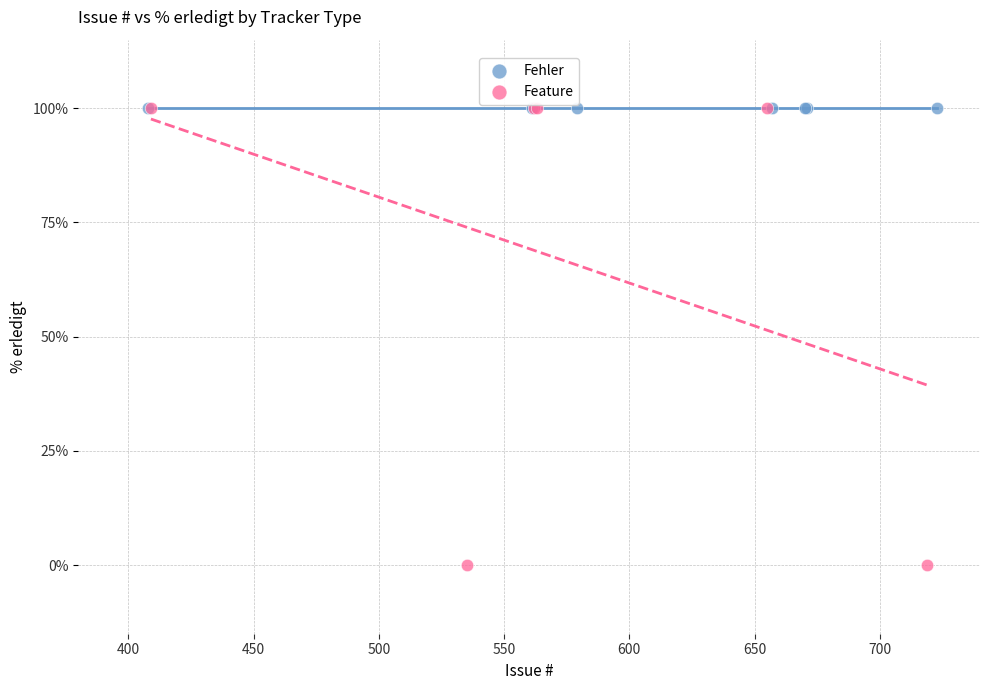

Which series contains the lowest Y value?

Feature